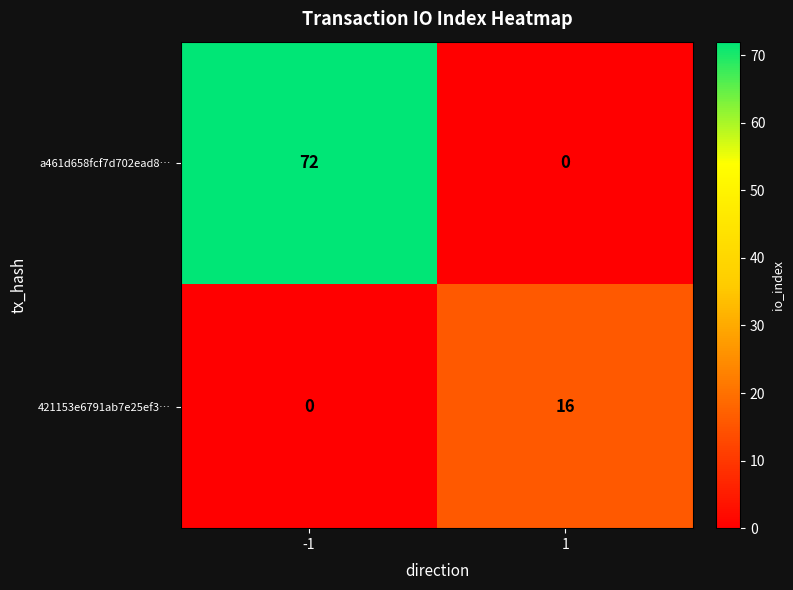

List the series in order of their peak value, highest first.

a461d658fcf7d702ead8…, 421153e6791ab7e25ef3…